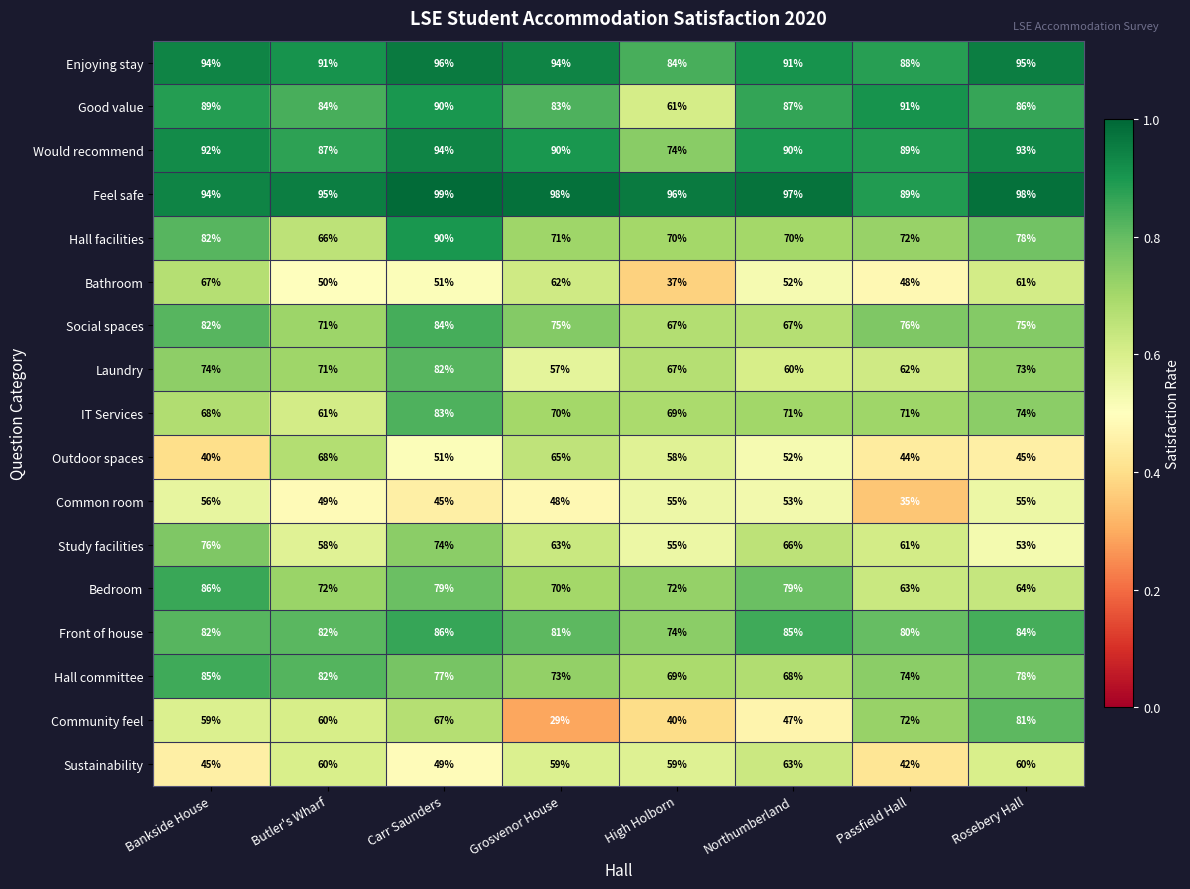

Which category has the lowest value in the Enjoying stay series?

High Holborn